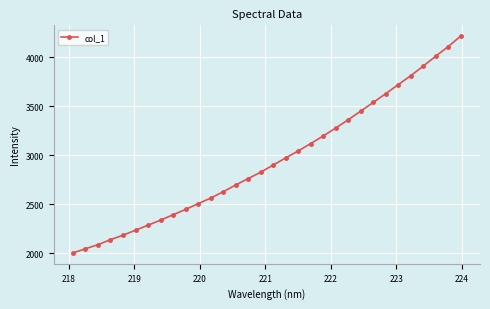

What is the minimum value shown in the chart?

2004.5